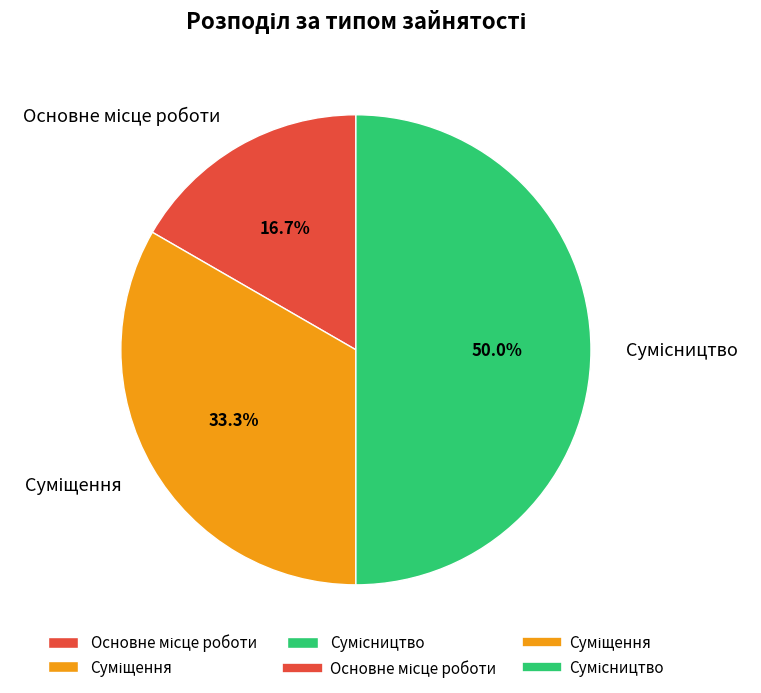

Count the number of slices in the pie.

3